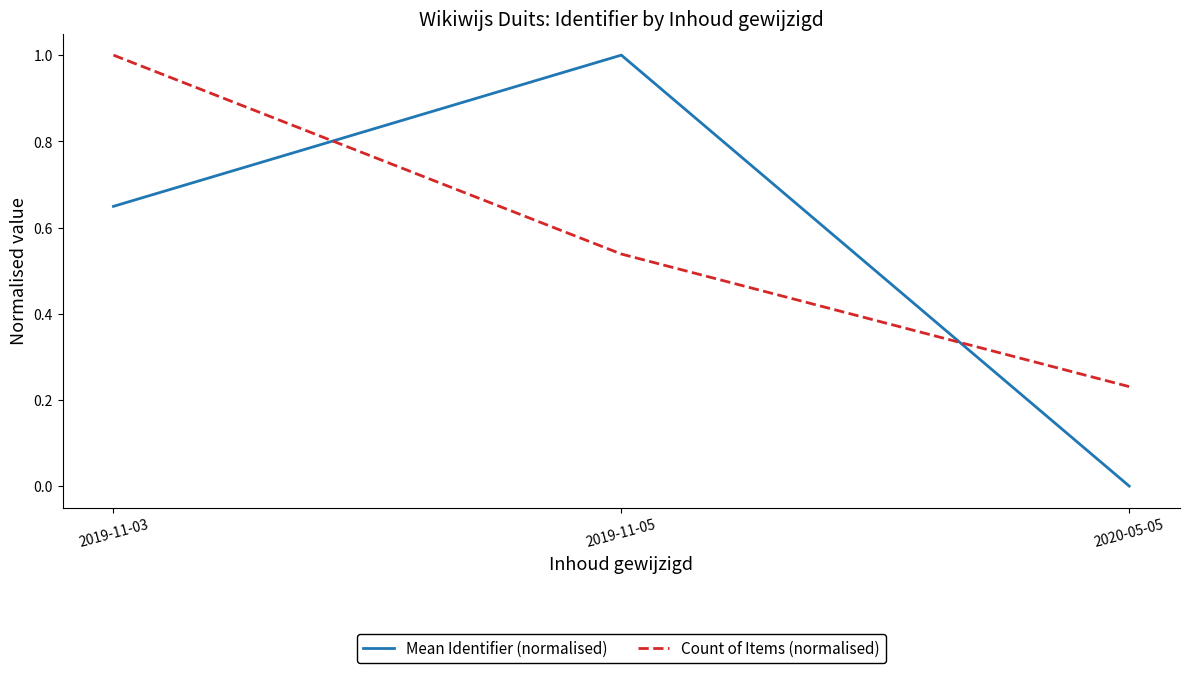

Which series has the largest total across all categories?

Count of Items (normalised)